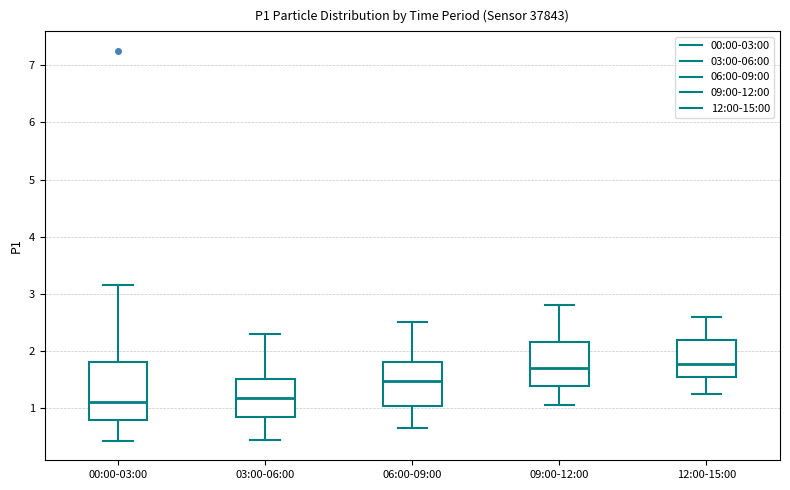

Reading left to right, transcribe this box plot: for each box, give where its median line is, the range the box spans, and where its two whiskers end, as read against the y-axis. The values are not printed on the chart, so give them approximately, as read against the axis.

00:00-03:00: median 1.1, box 0.8 to 1.8, whiskers 0.4 to 3.2
03:00-06:00: median 1.2, box 0.8 to 1.5, whiskers 0.5 to 2.3
06:00-09:00: median 1.5, box 1.0 to 1.8, whiskers 0.7 to 2.5
09:00-12:00: median 1.7, box 1.4 to 2.2, whiskers 1.1 to 2.8
12:00-15:00: median 1.8, box 1.5 to 2.2, whiskers 1.3 to 2.6